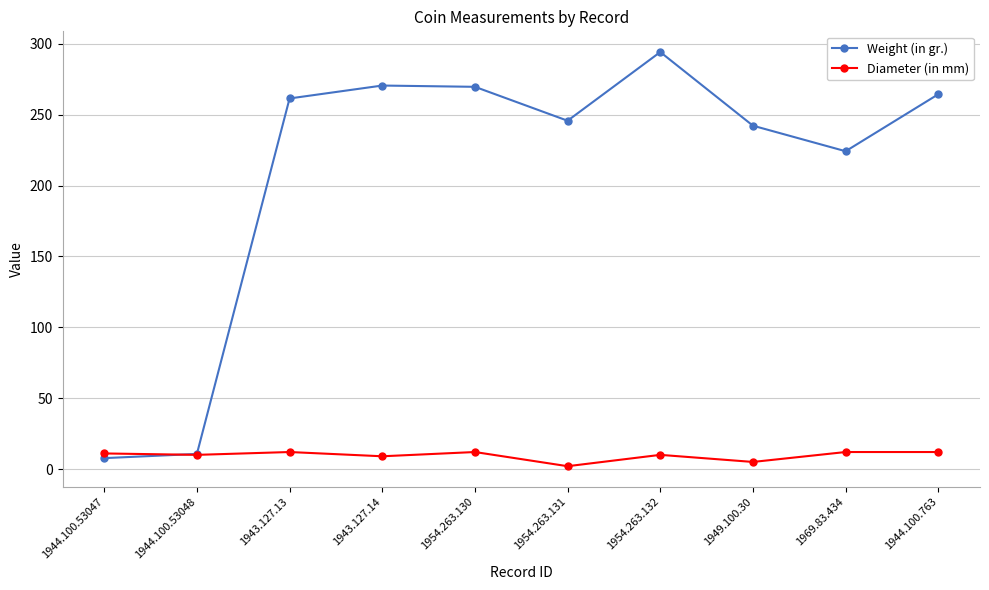

At which category does the chart reach its minimum across all series?

1954.263.131